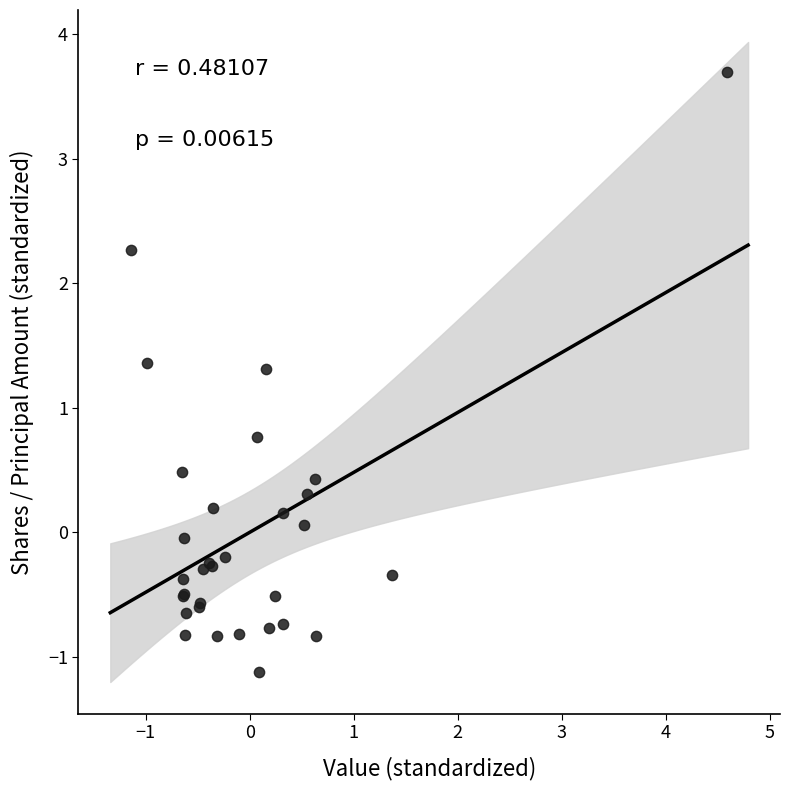

What Y value in the scatter plot is closest to 1?

0.8